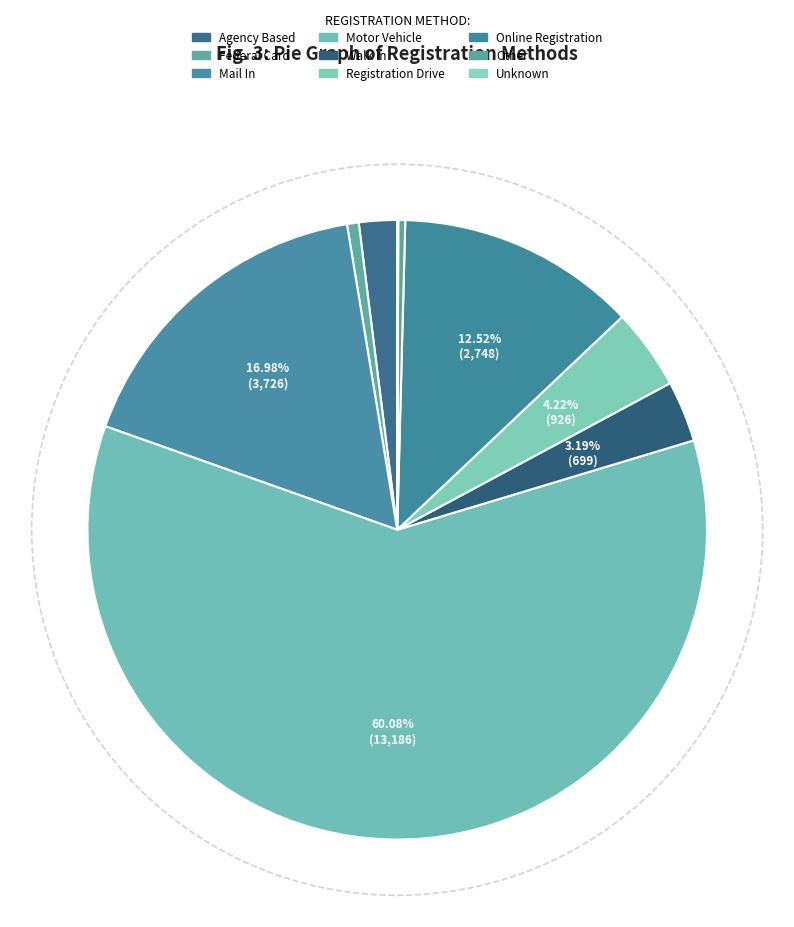

Rank the categories by value from highest to lowest.

Motor Vehicle, Mail In, Online Registration, Registration Drive, Walk In, Agency Based, Federal Card, Other, Unknown